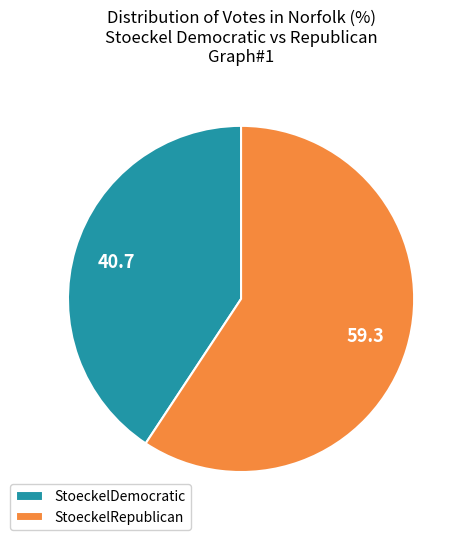

How many segments does this pie chart have?

2